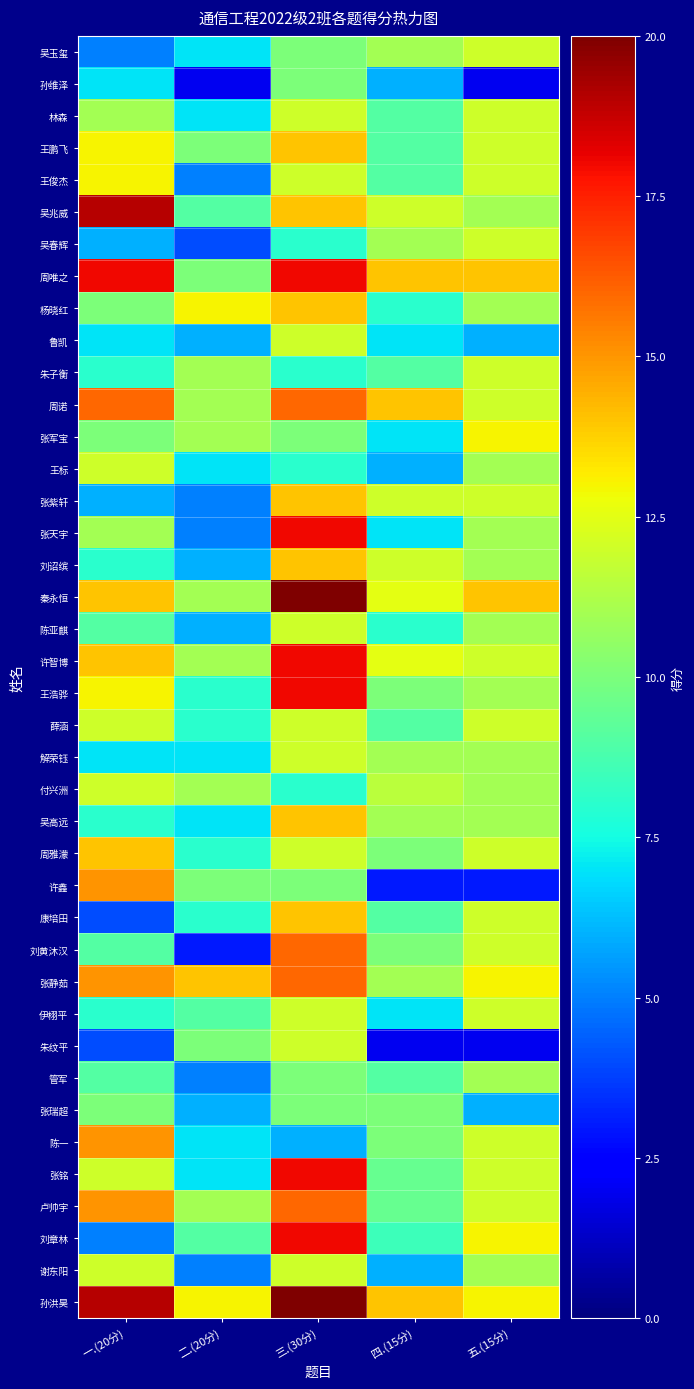

Which series has the largest range (max minus min)?

张天宇